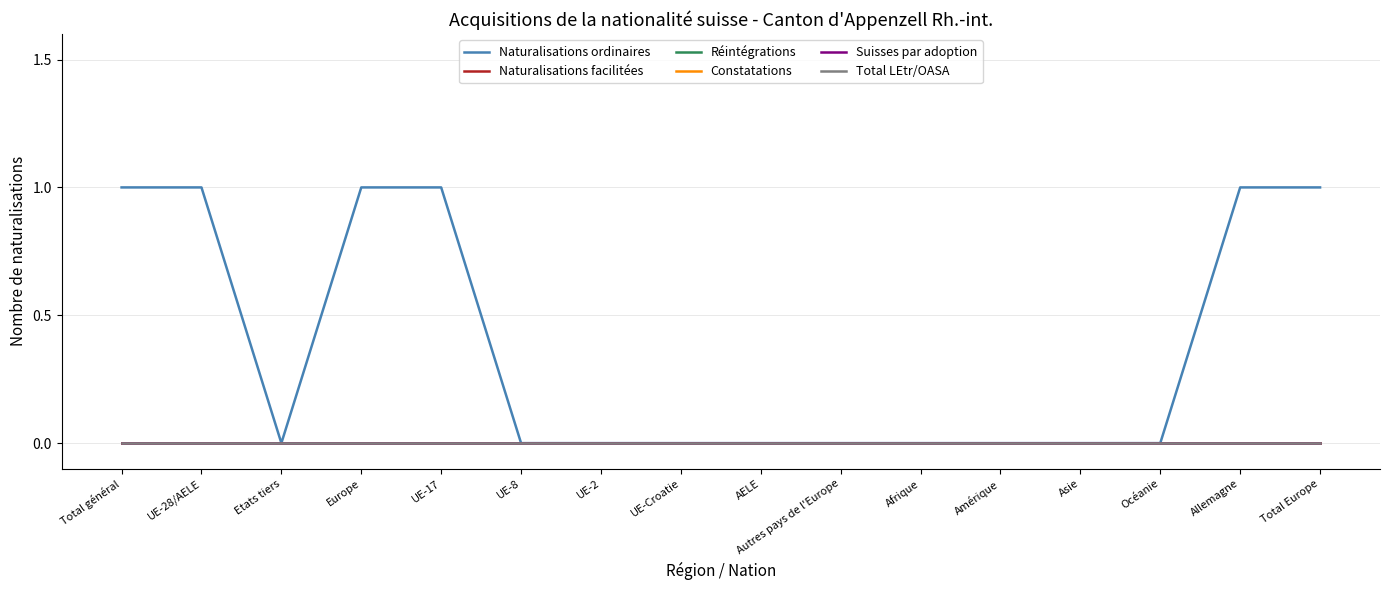

List the series in order of their peak value, lowest first.

Naturalisations facilitées, Réintégrations, Constatations, Suisses par adoption, Total LEtr/OASA, Naturalisations ordinaires